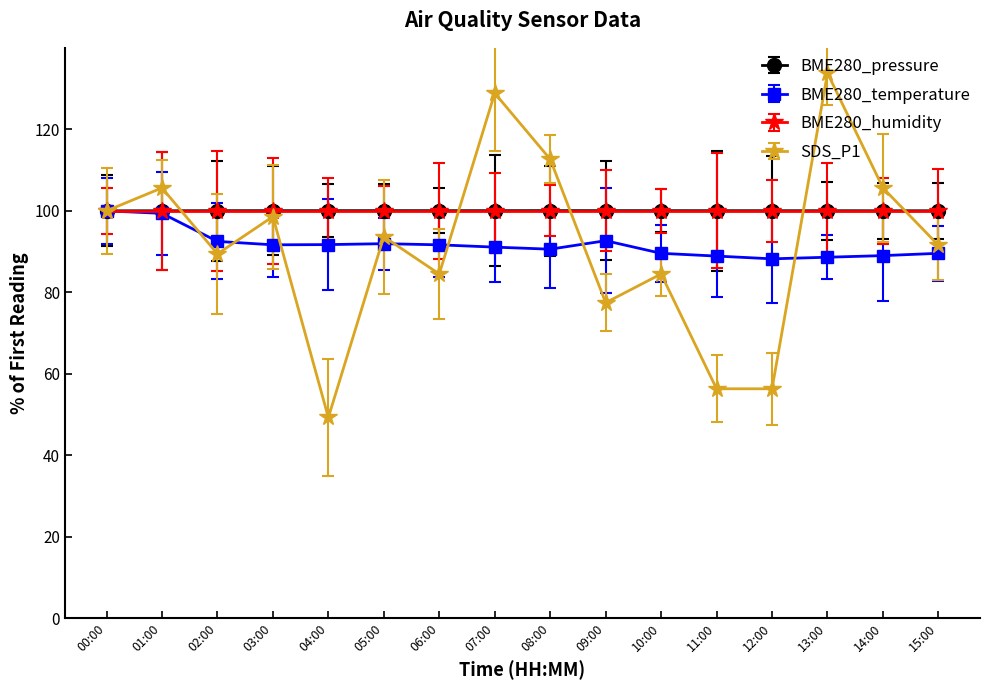

What is the maximum value for SDS_P1?

133.8